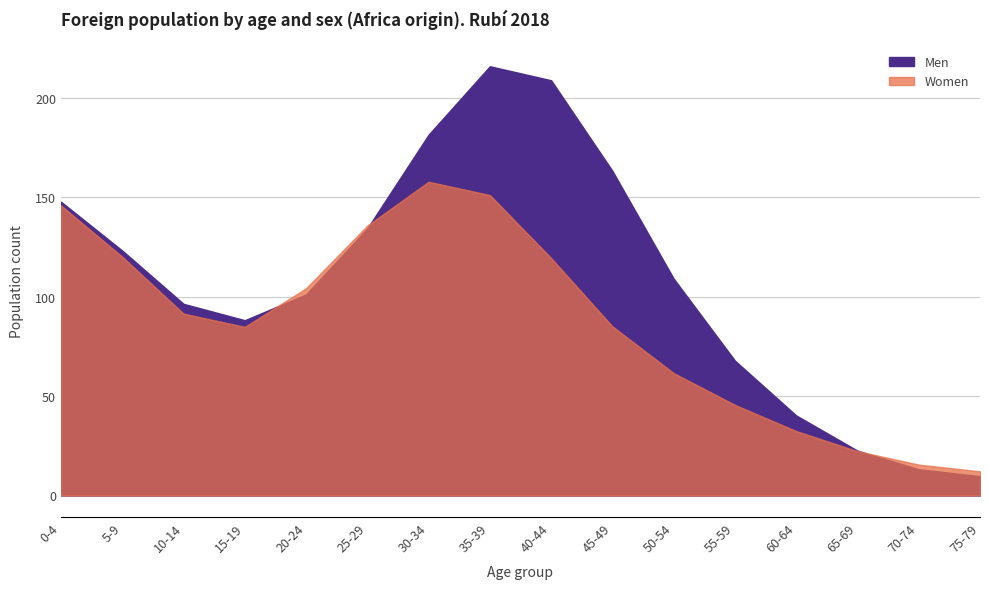

What is the maximum value for Women?

202